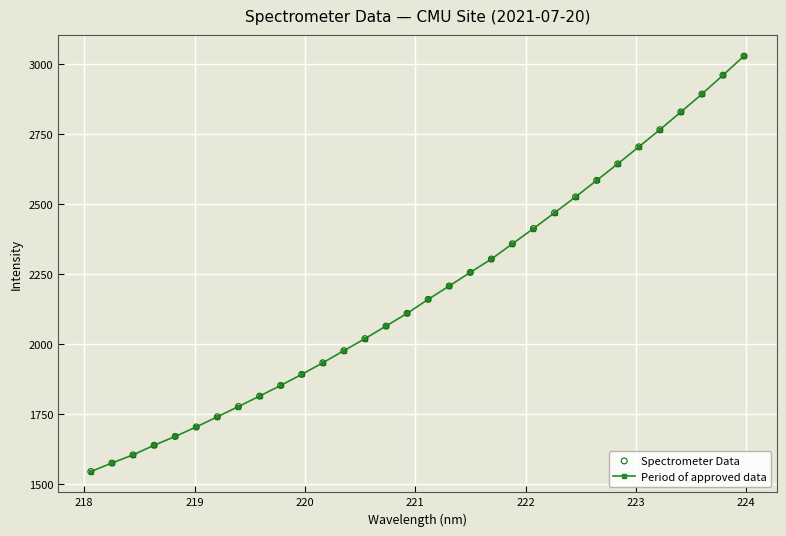

What is the maximum value shown in the chart?

3030.0